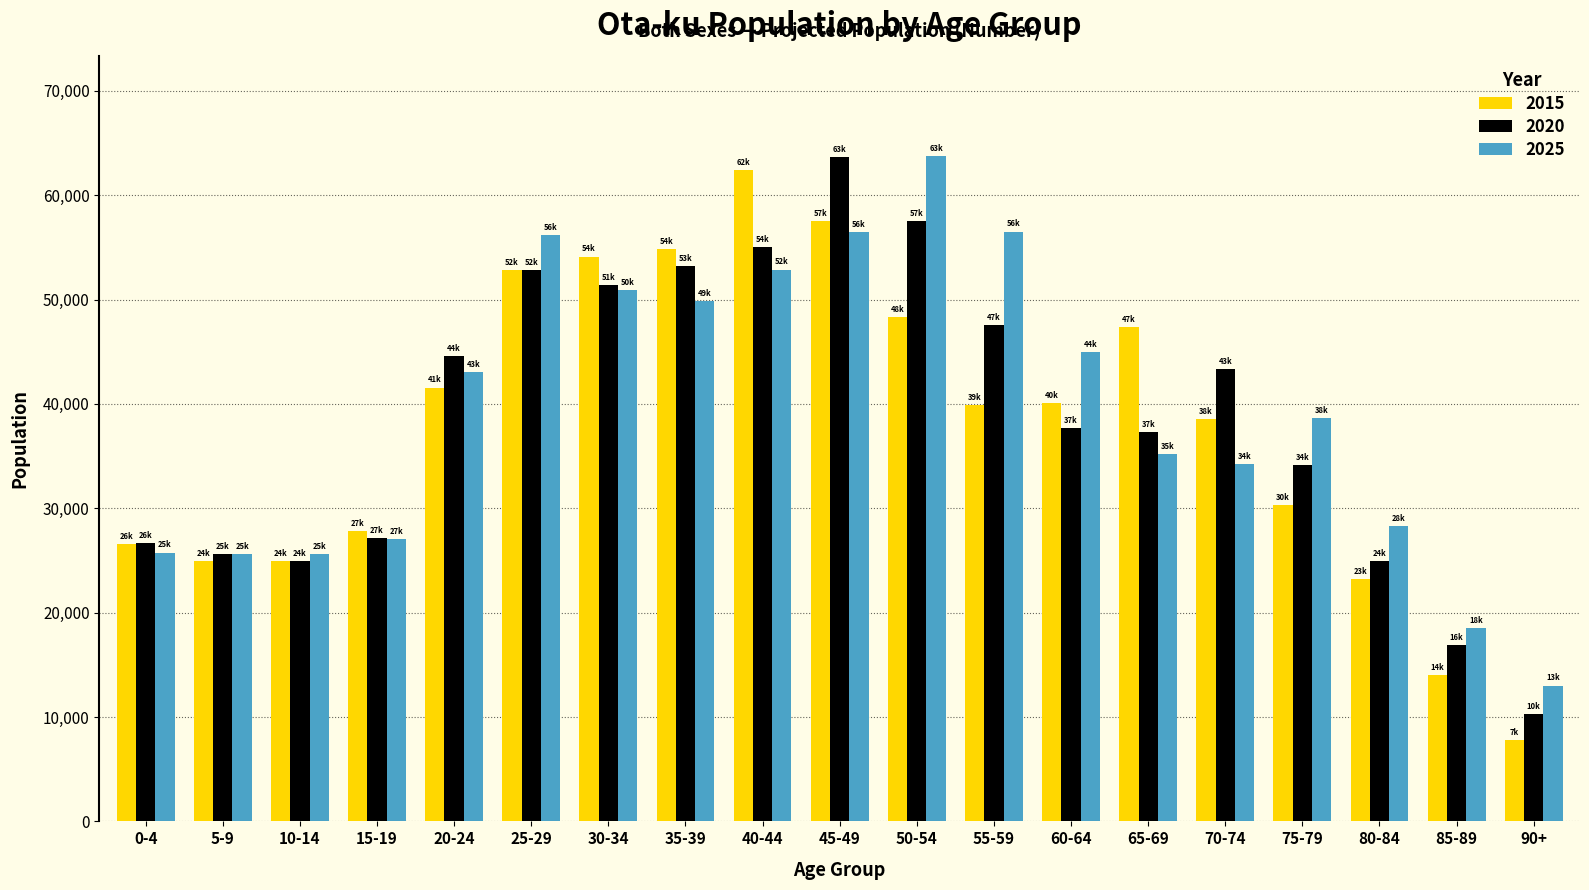

How many data points does each series have?

19